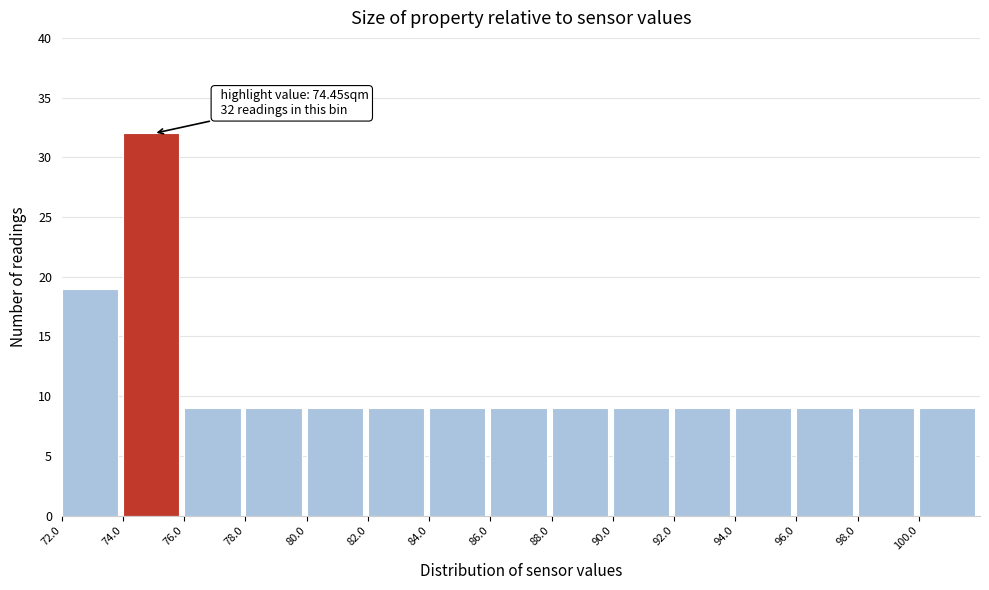

Over which range of the x-axis is the bar tallest?

74 to 76